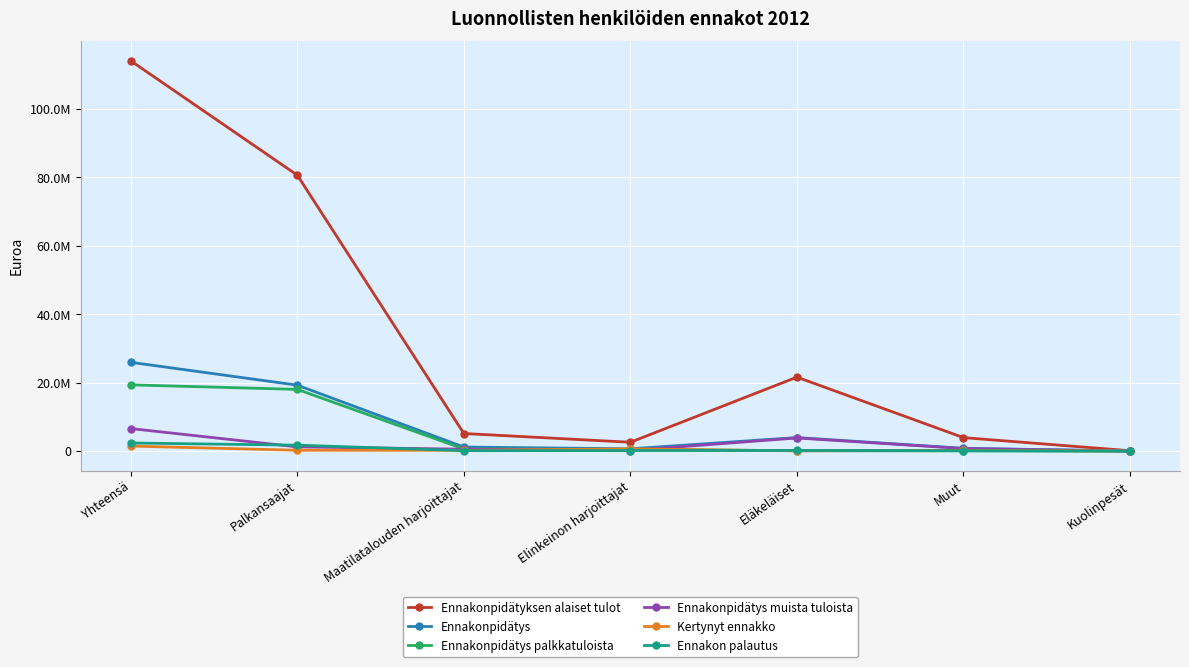

What is the label of the 1st point from the left?

Yhteensä